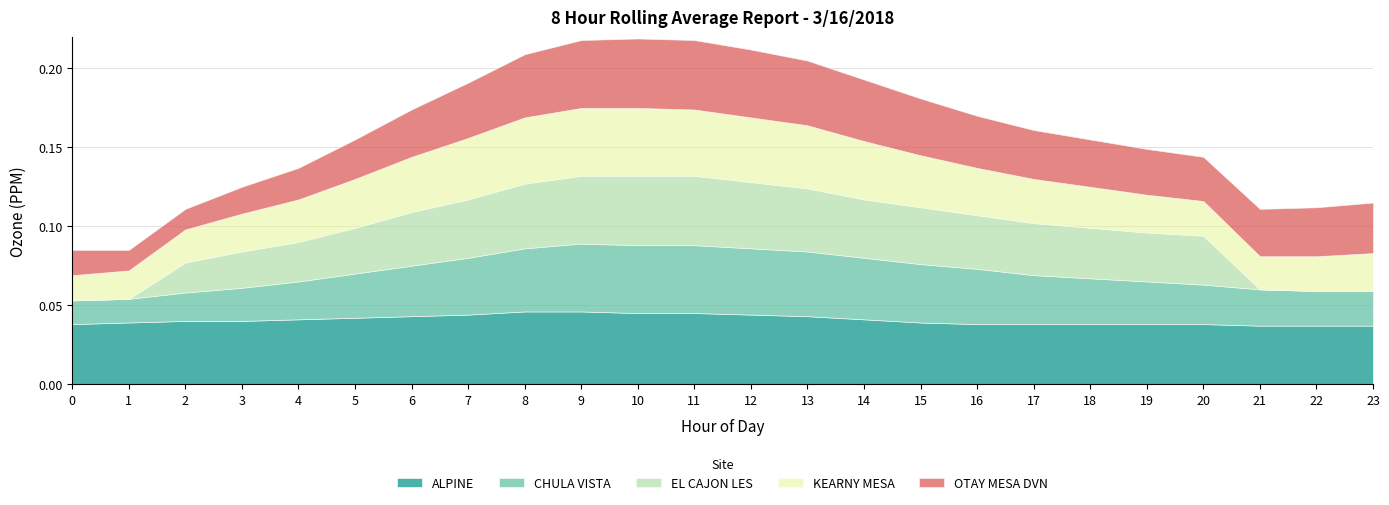

How many data points in EL CAJON LES are above 0?

19